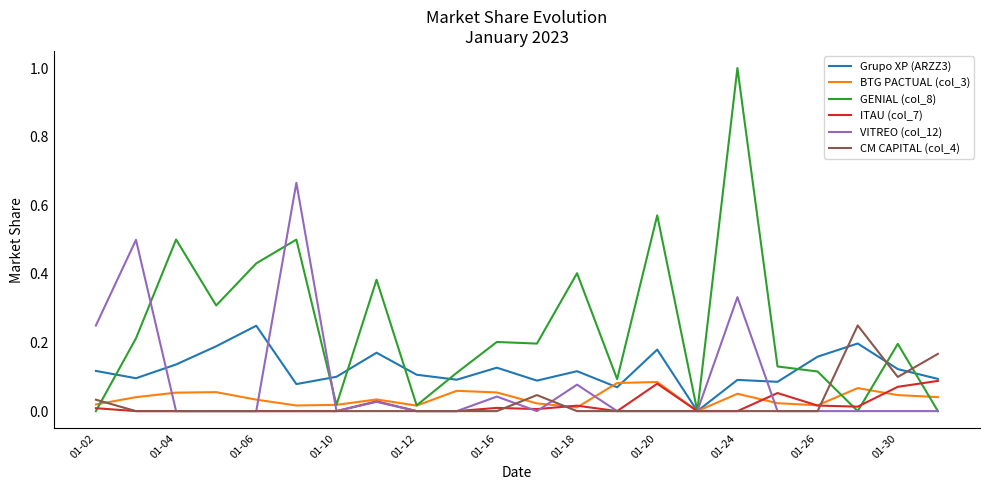

Which series has the largest total across all categories?

GENIAL (col_8)